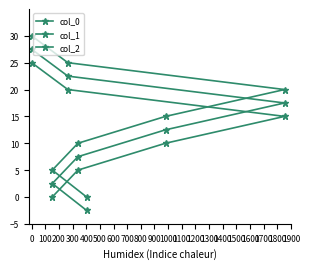

What is the sum of all col_1 values?

87.5